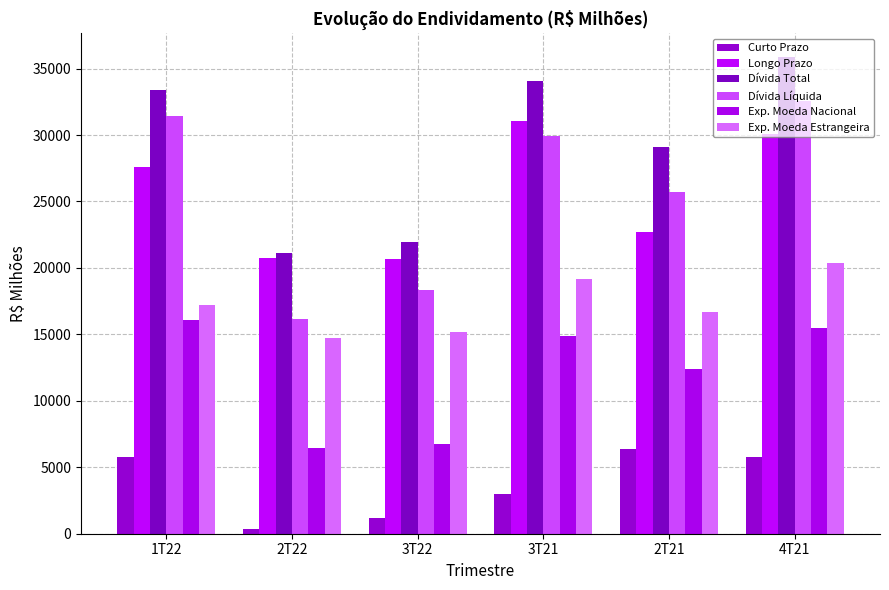

What is the value of the Dívida Total bar at the 2nd from the left?

21154.4